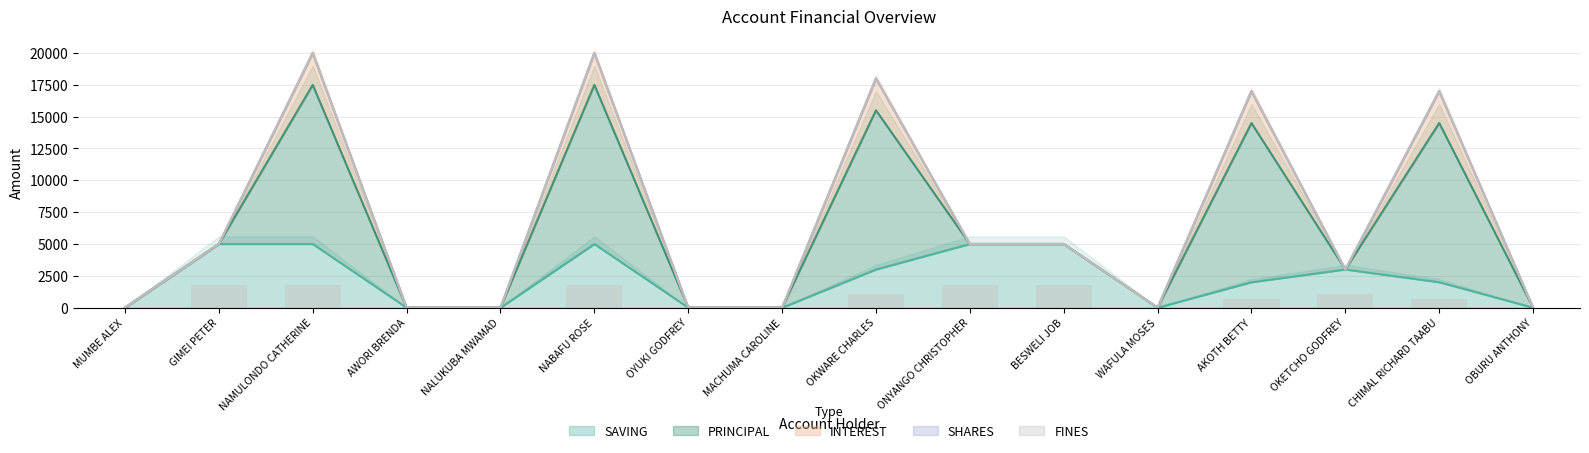

Is the value of PRINCIPAL at CHIMAL RICHARD TAABU greater than the value of SHARES at OKETCHO GODFREY?

Yes